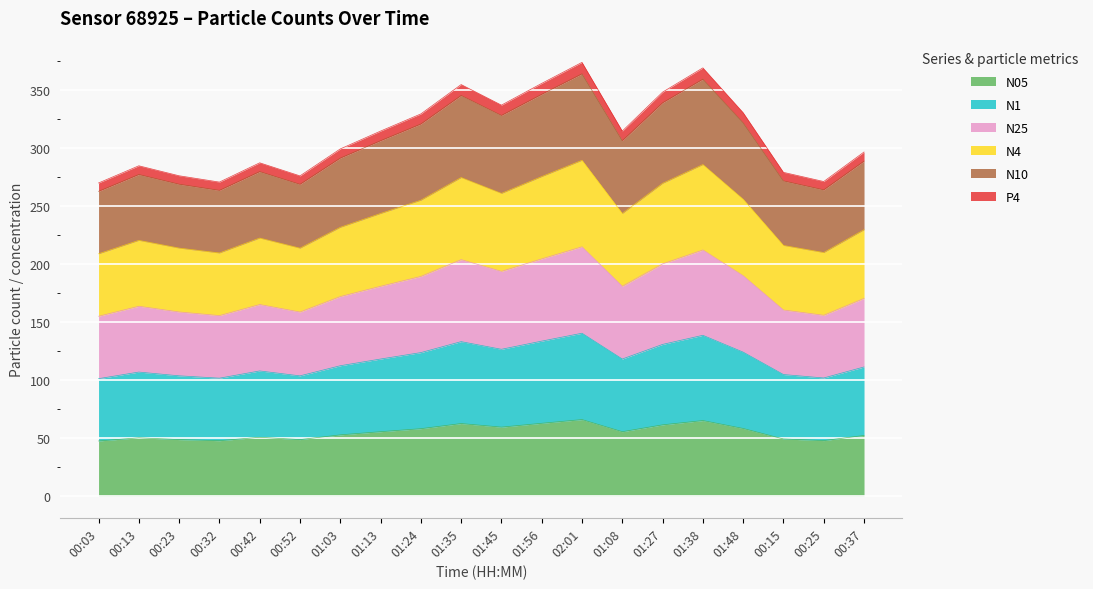

What is the label of the 9th point from the left?

01:24